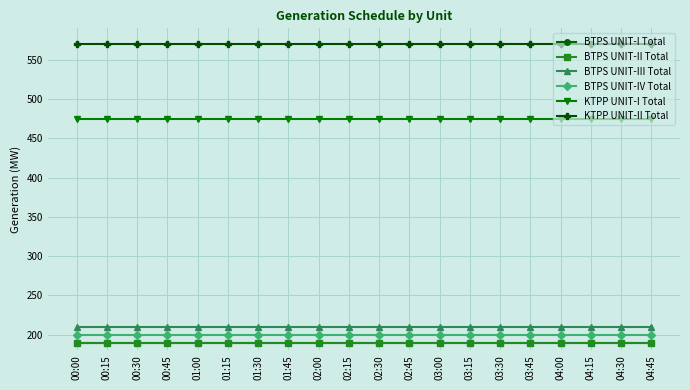

True or false: BTPS UNIT-IV Total and KTPP UNIT-II Total cross at least once.

False